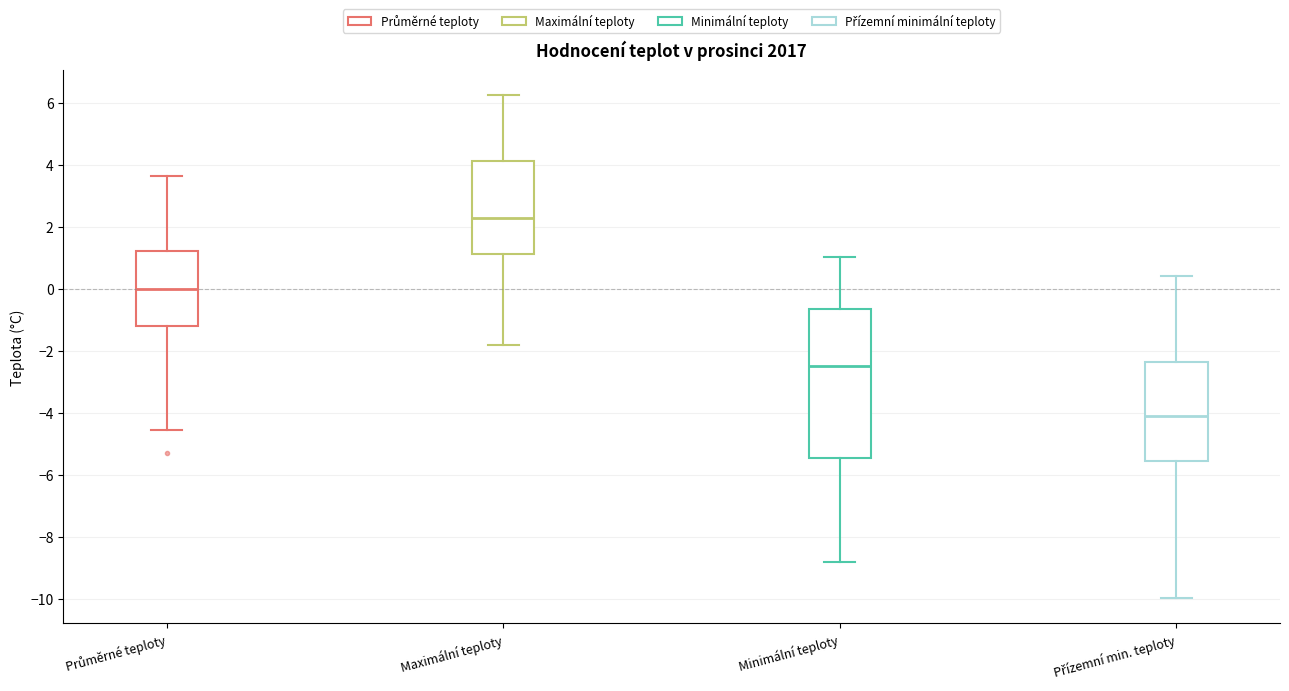

Reading left to right, transcribe this box plot: for each box, give where its median line is, the range the box spans, and where its two whiskers end, as read against the y-axis. The values are not printed on the chart, so give them approximately, as read against the axis.

Průměrné teploty: median 0.0, box -1.2 to 1.2, whiskers -4.6 to 3.6
Maximální teploty: median 2.2, box 1.2 to 4.2, whiskers -1.8 to 6.2
Minimální teploty: median -2.4, box -5.4 to -0.6, whiskers -8.8 to 1.0
Přízemní min. teploty: median -4.2, box -5.6 to -2.4, whiskers -10.0 to 0.4